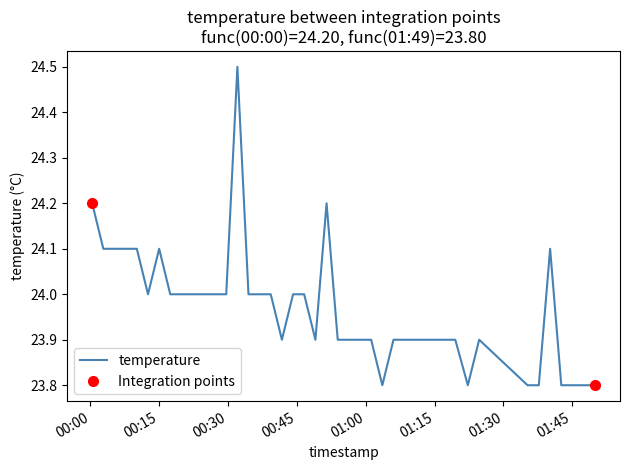

How many points are higher than both their immediate neighbors (excluding endpoints)?

5